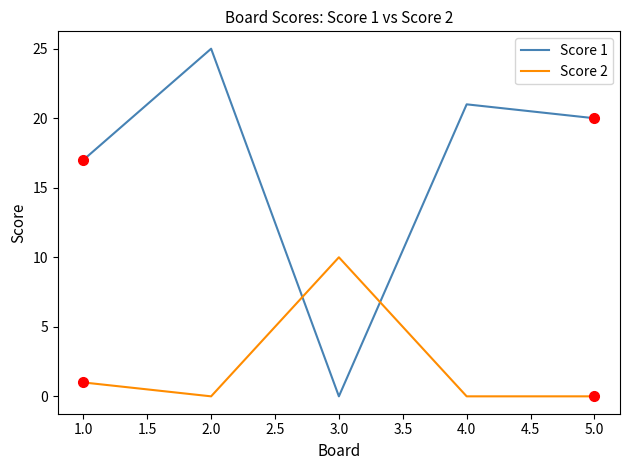

What is the sum of all Score 2 values?

11